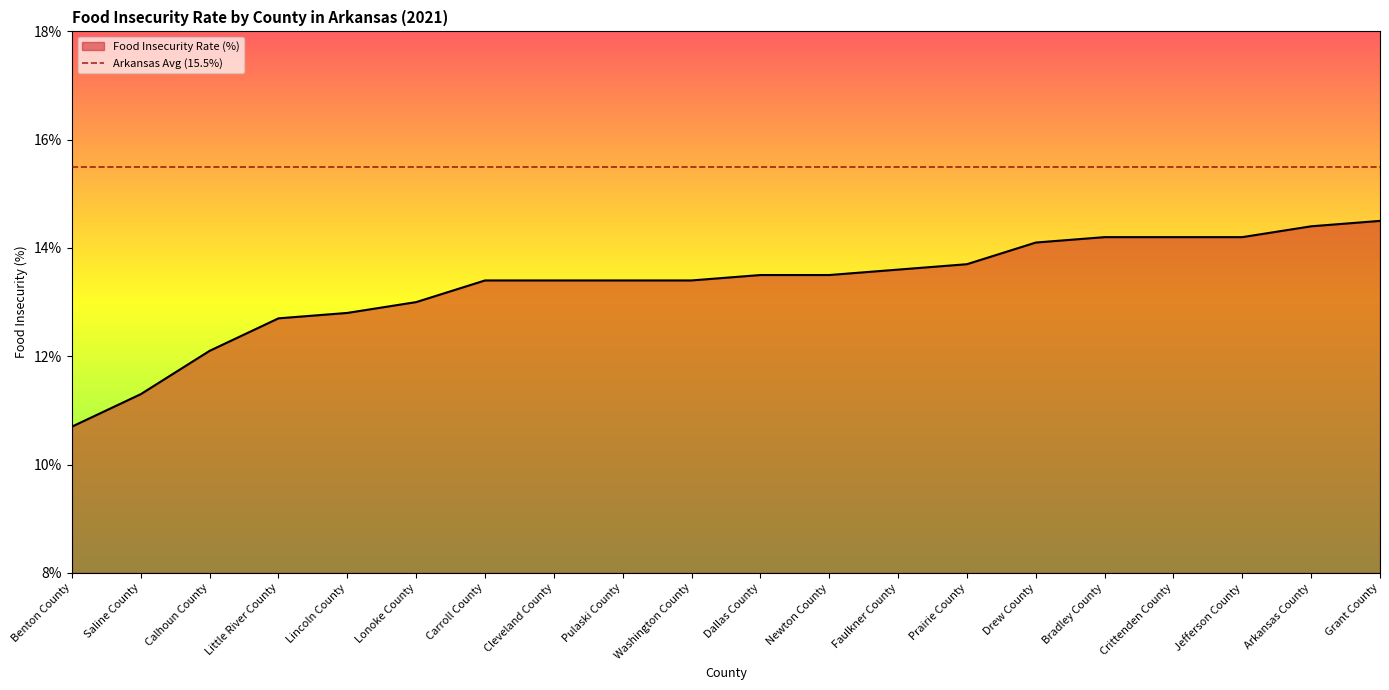

Where does the data first go above 13?

Carroll County